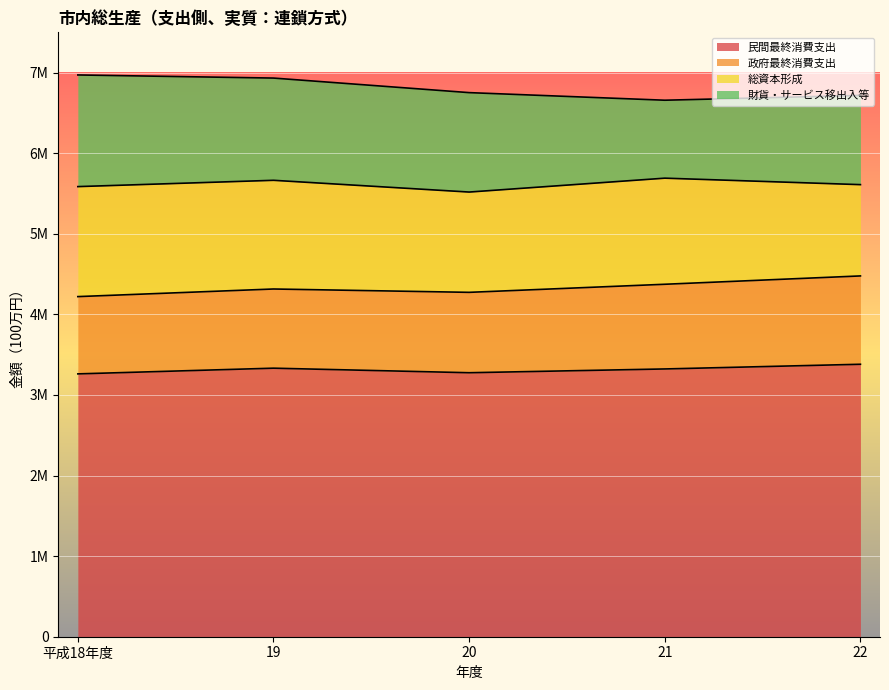

True or false: 民間最終消費支出 and 財貨・サービス移出入等 intersect in this chart.

False